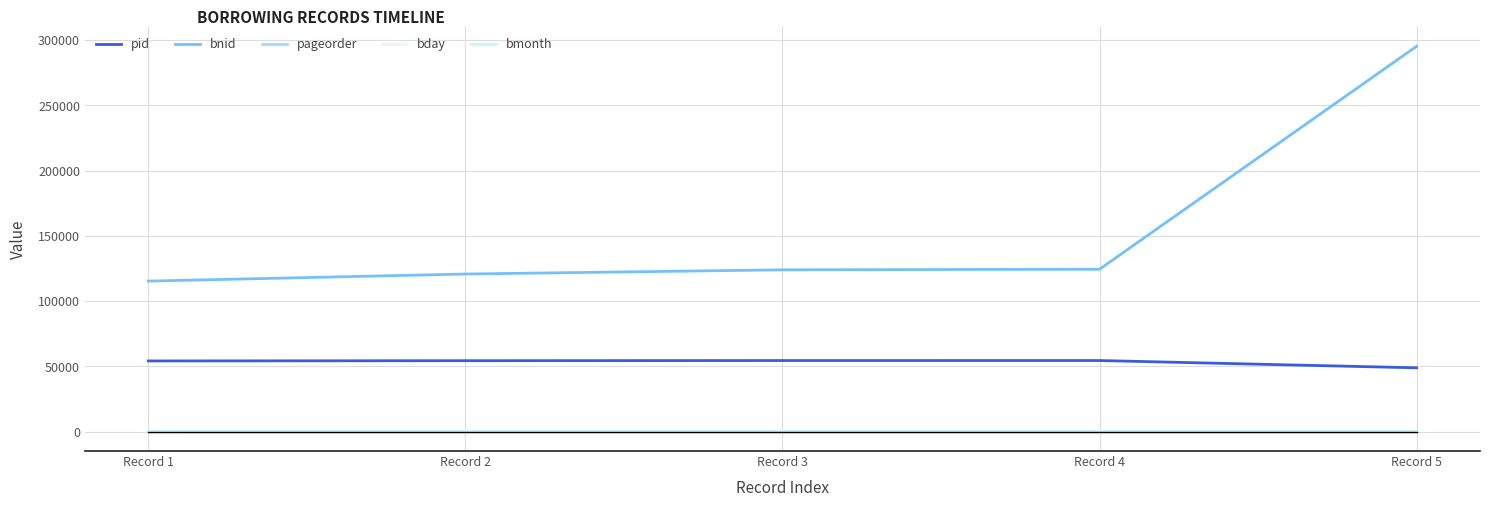

What are all the series names shown in the legend?

pid, bnid, pageorder, bday, bmonth